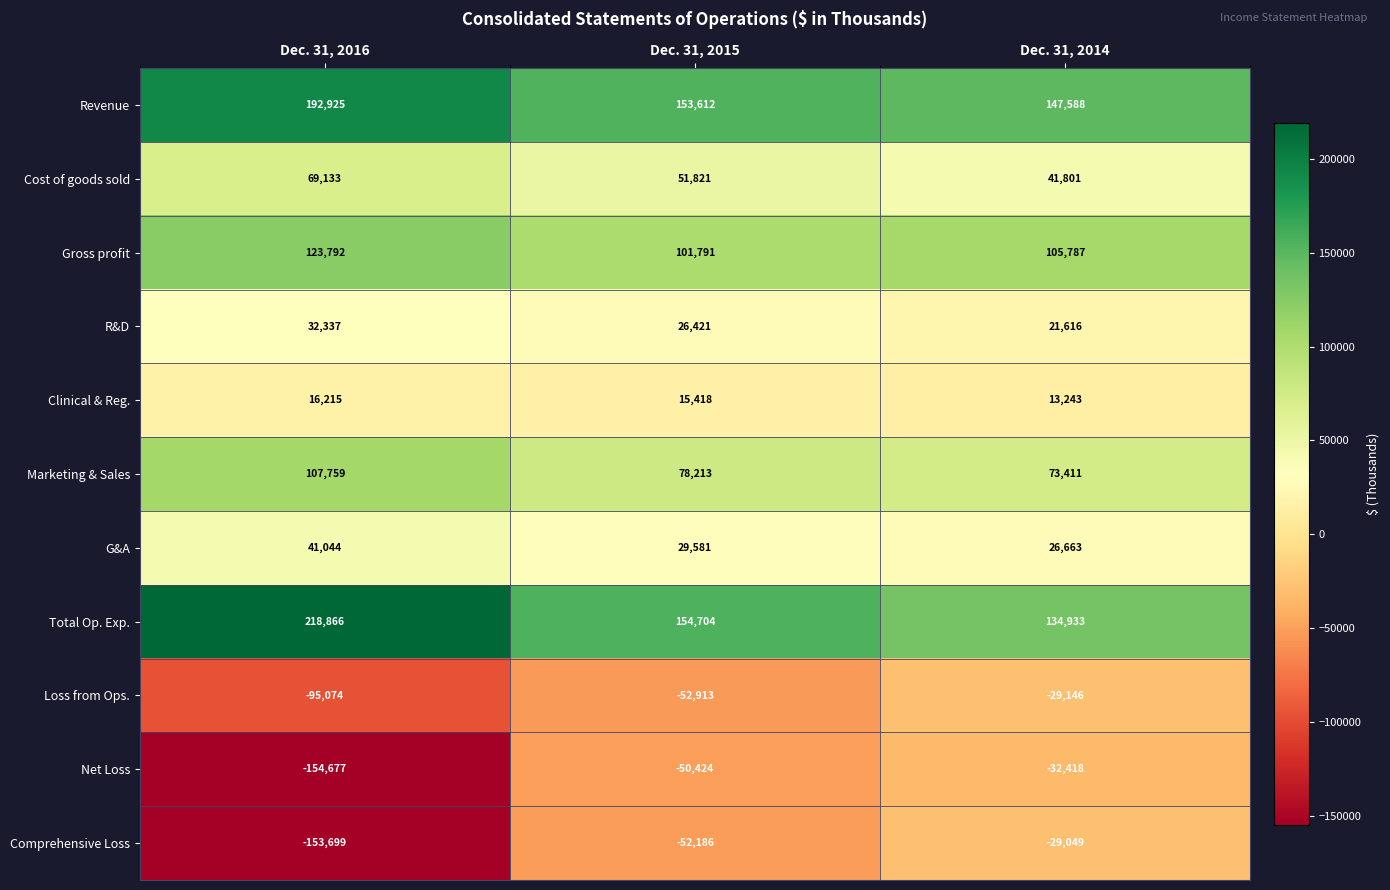

What is the greatest value displayed?

218866